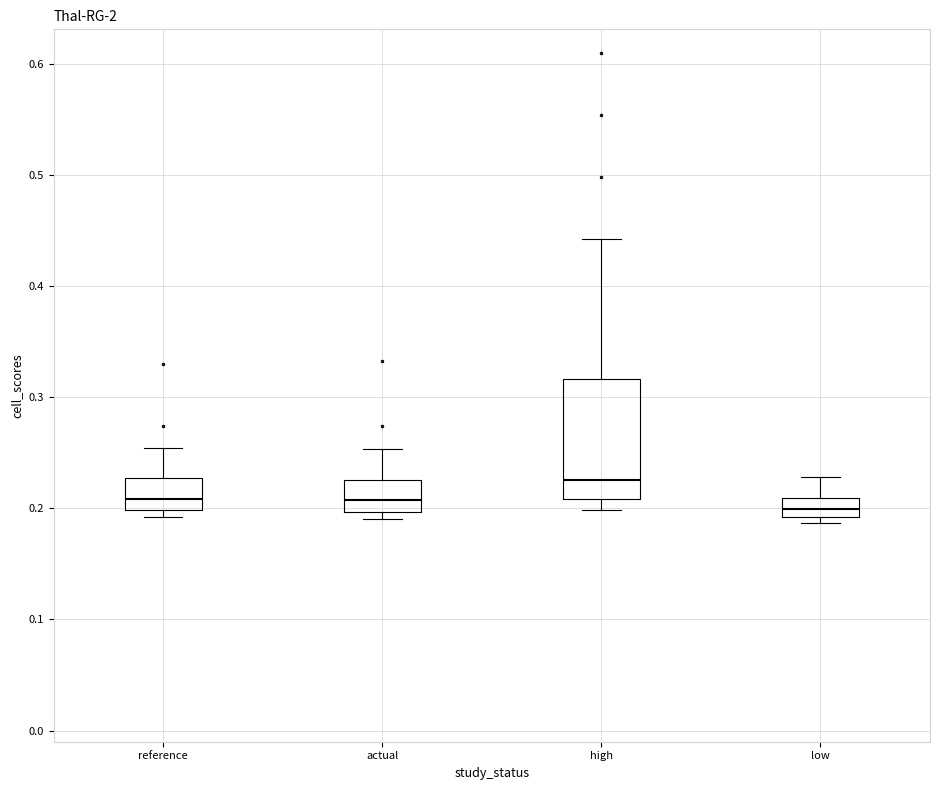

Which box is the tallest, from its lower edge to its upper edge?

high